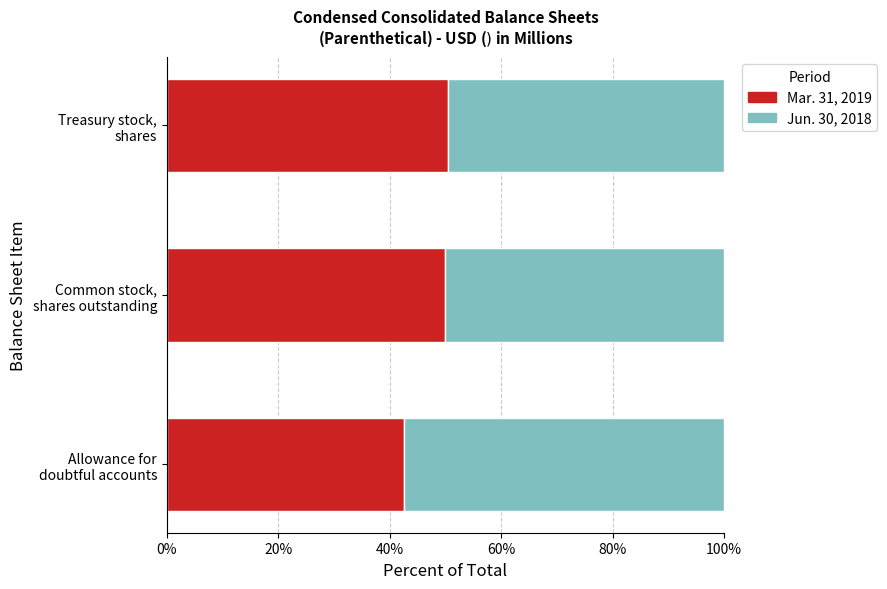

What is the minimum value for Mar. 31, 2019?

42.6